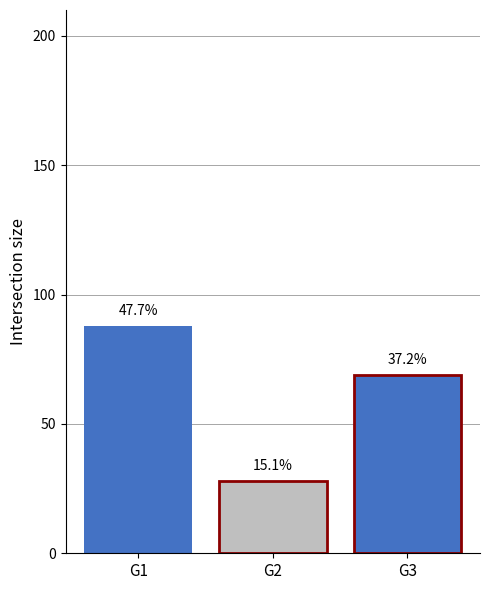

Are the bars grouped side by side (vs. stacked)?

Yes